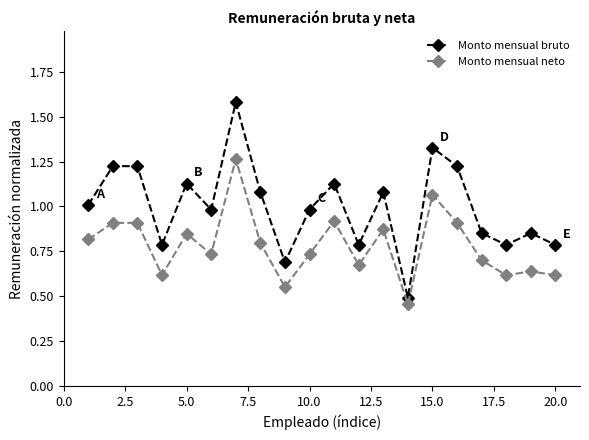

What is the maximum value shown in the chart?

1.6